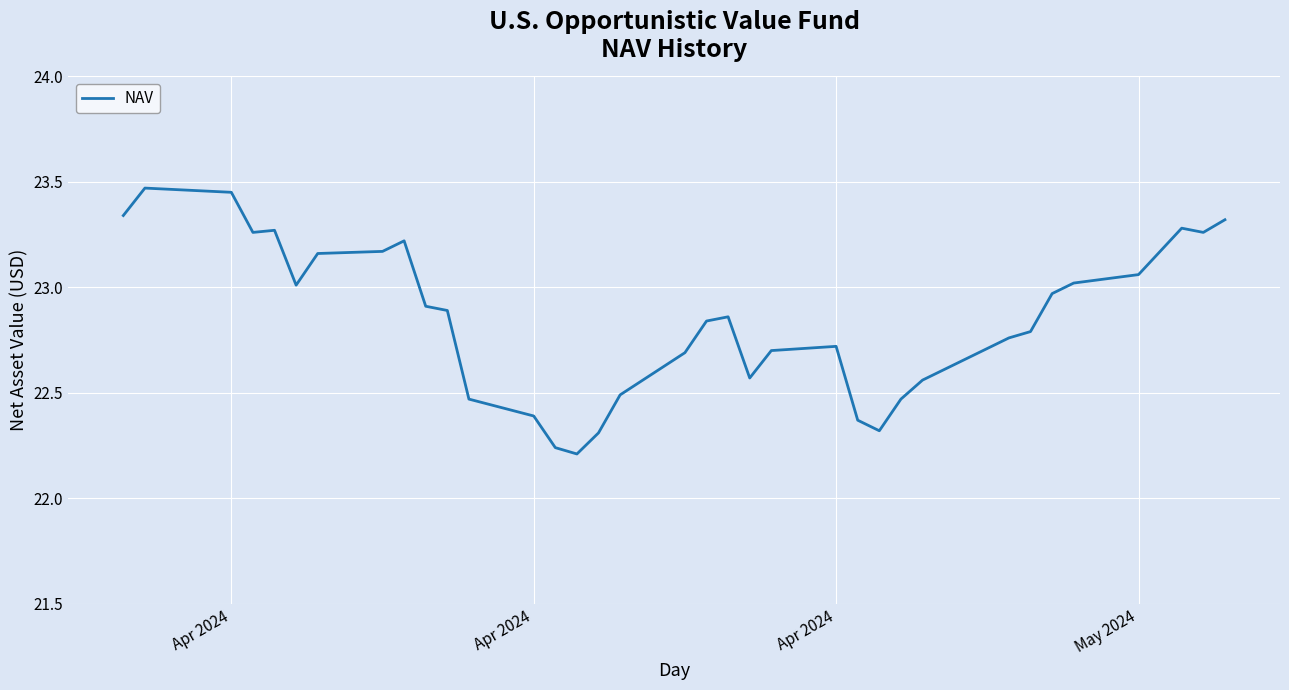

Is this an area chart (filled region under the line)?

No